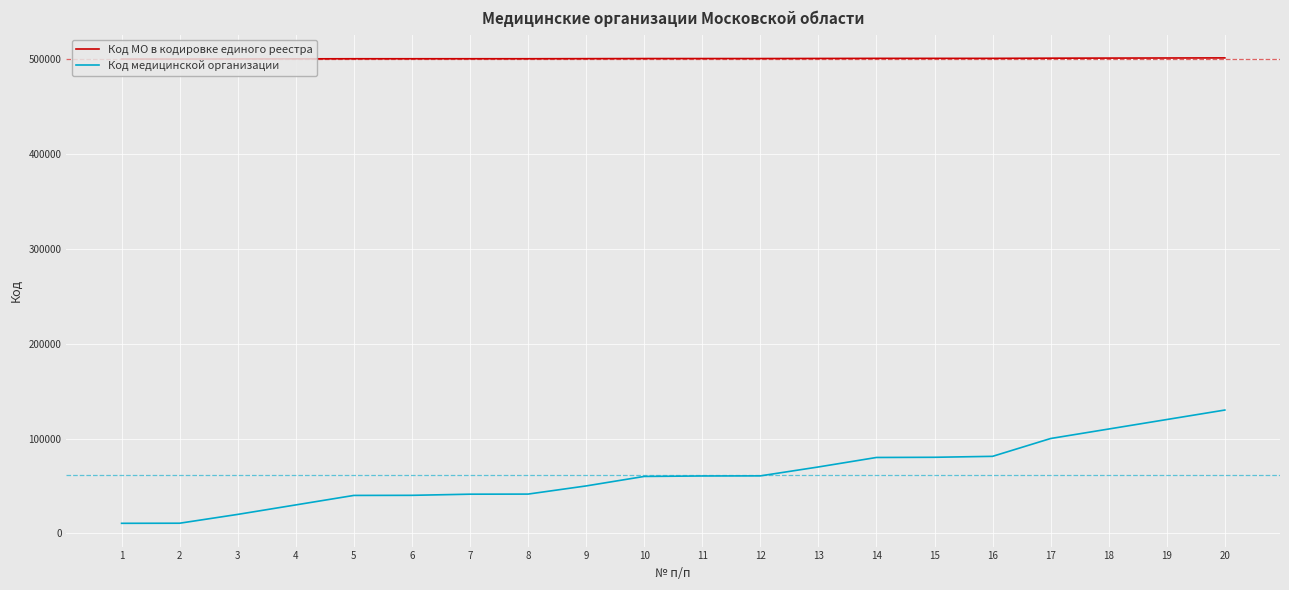

At 17, list the series in order from smallest to largest.

Код медицинской организации, Код МО в кодировке единого реестра